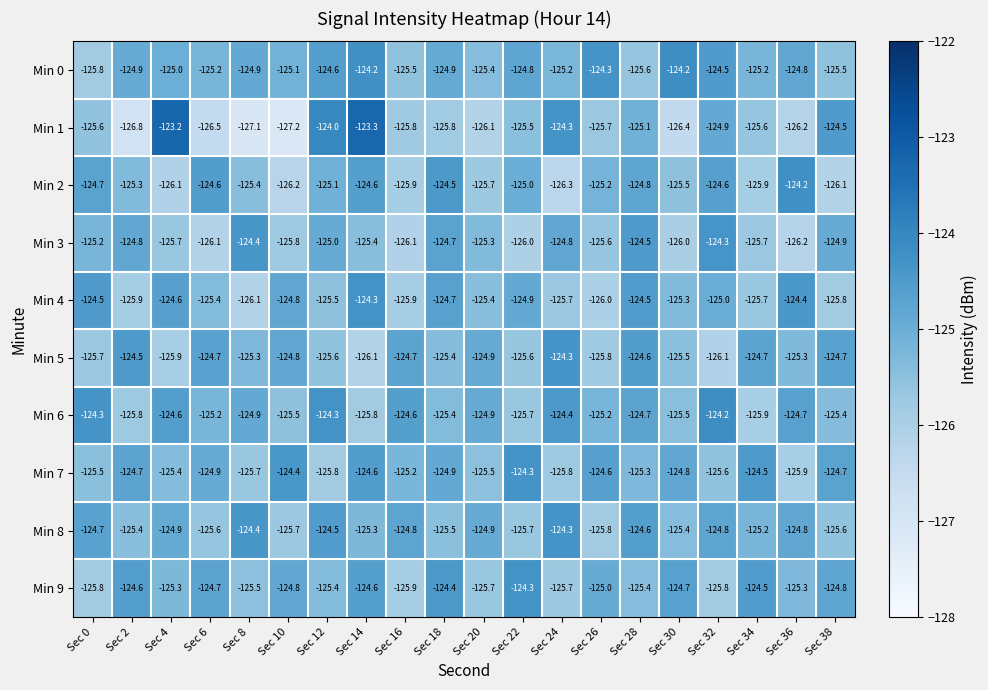

What is the sum of the Min 5 values at Sec 14 and Sec 28?

-250.7